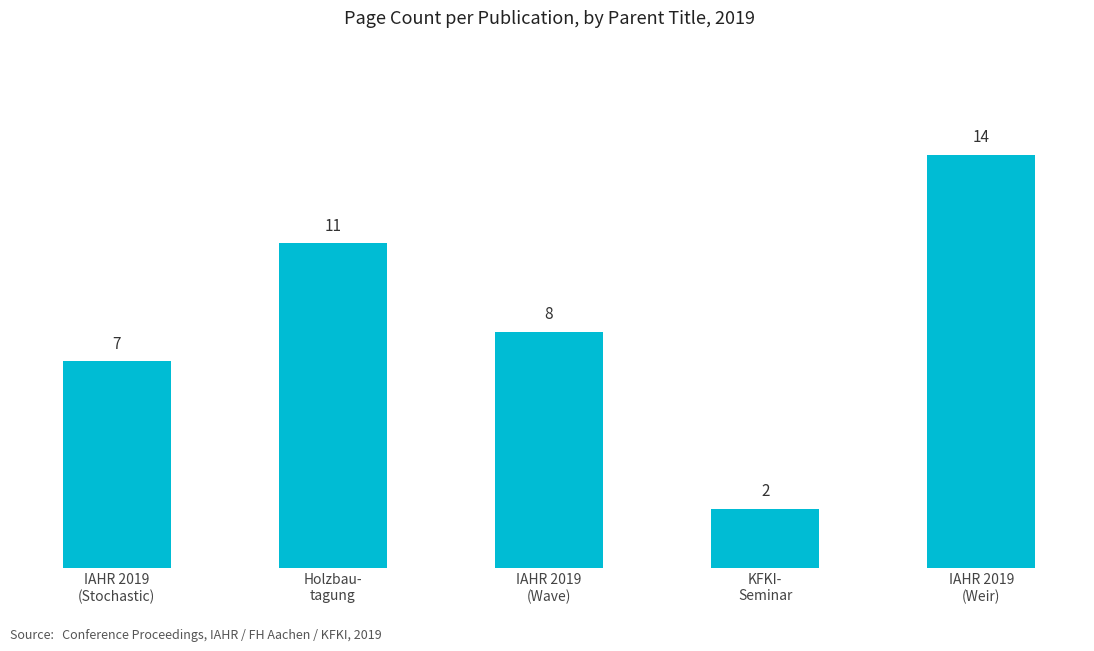

What position from the right is IAHR 2019
(Wave)?

3